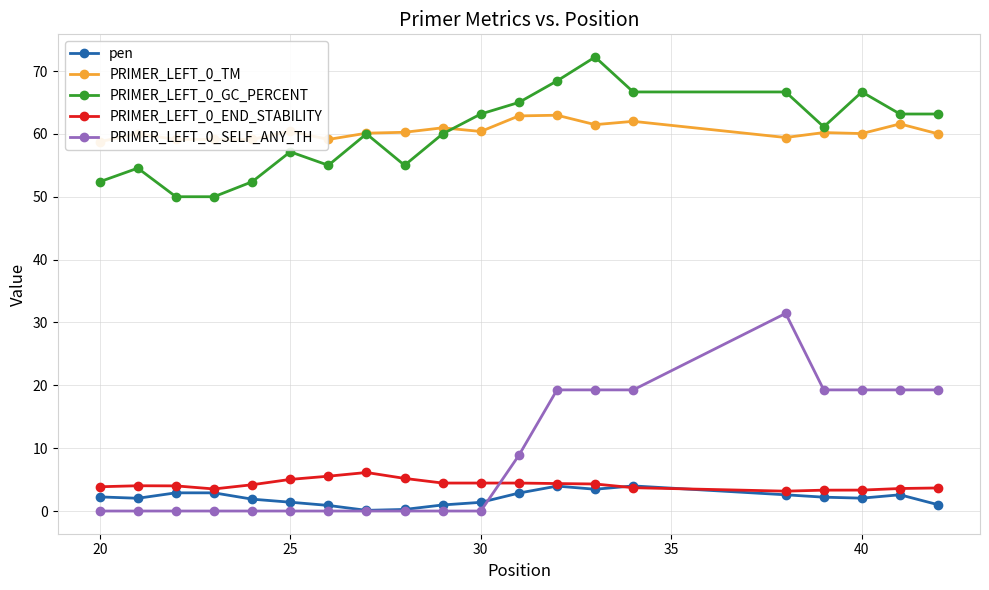

What value does the PRIMER_LEFT_0_GC_PERCENT series have at 30?

63.2